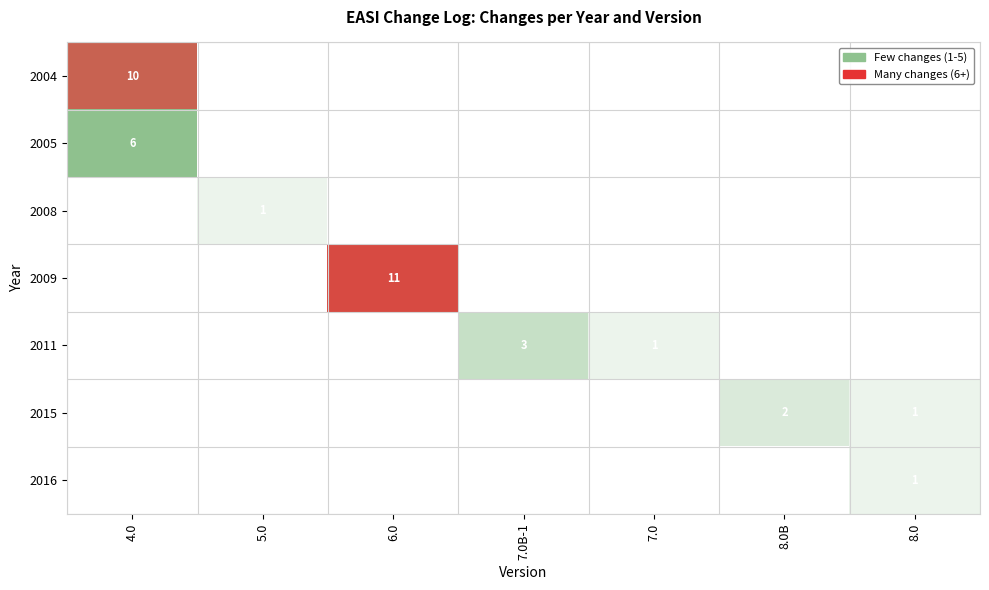

The value of 2016 at 8.0 is 2. True or false?

False